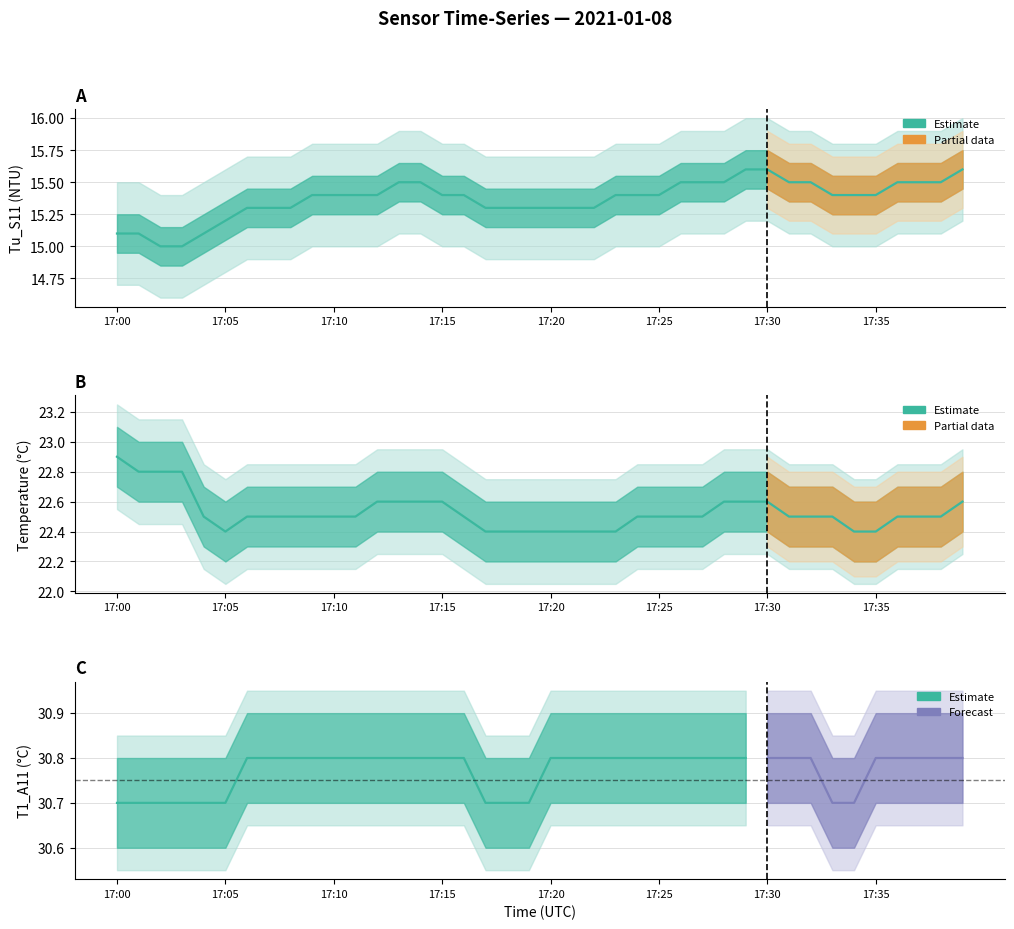

Is the value of Tu_S11 at 36 greater than the value of T_S11 at 34?

No